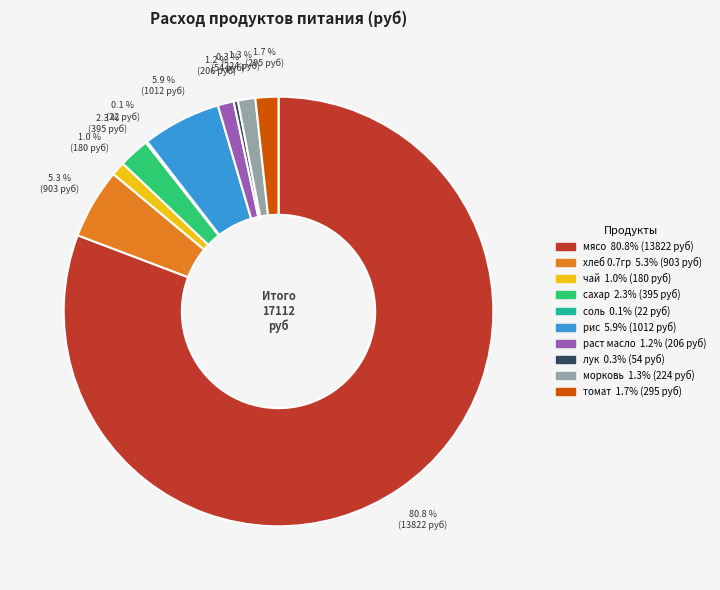

Which slice is the largest?

мясо